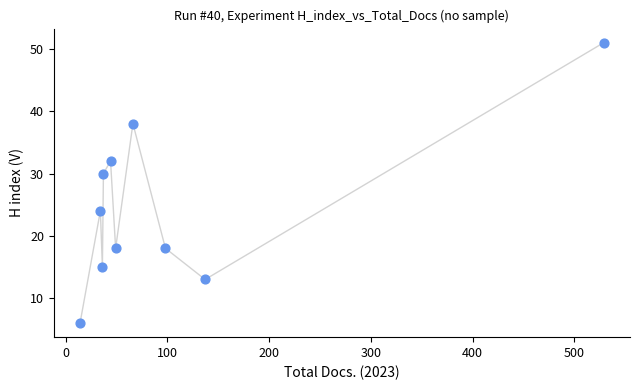

What is the average X value?

104